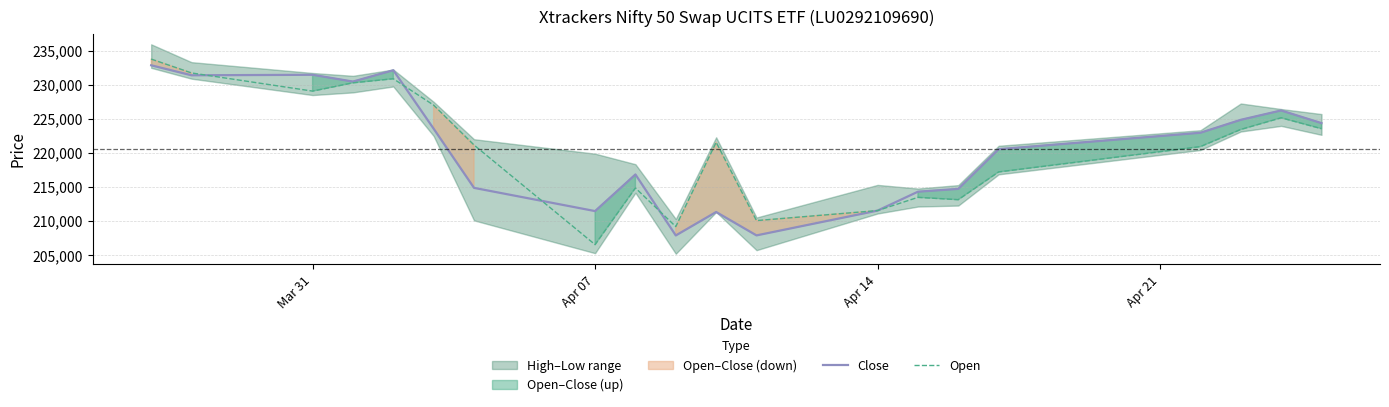

Is it true that Close equals 271710 at 9?

False